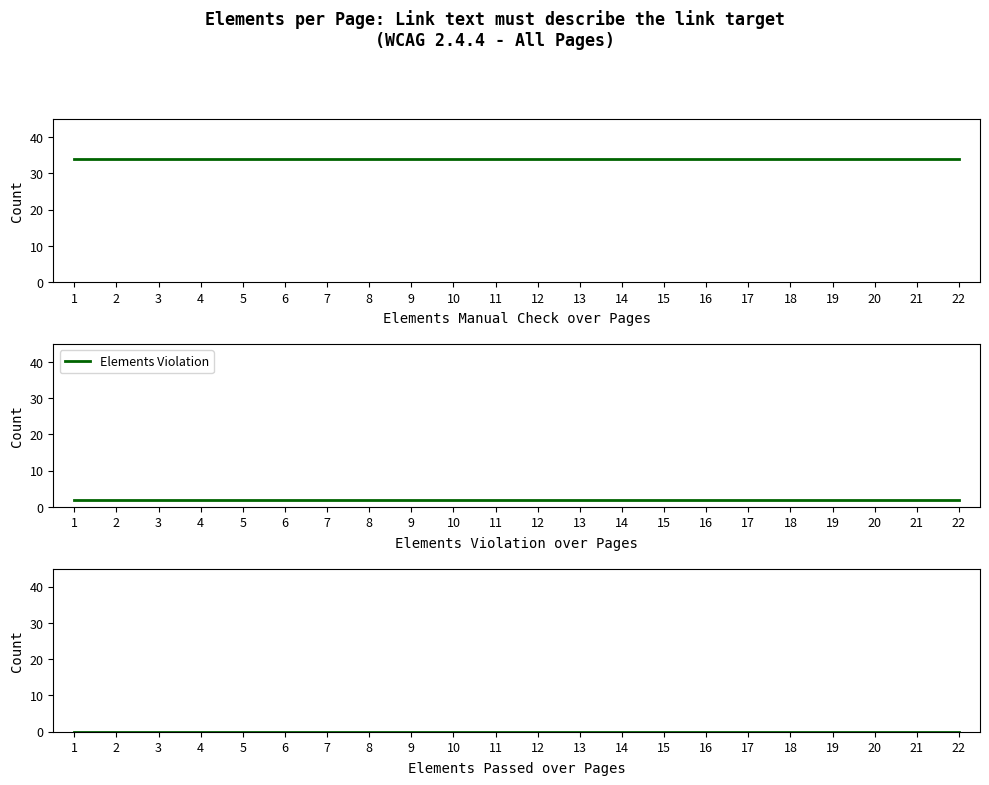

Read the Elements Manual Check value at 17.

34